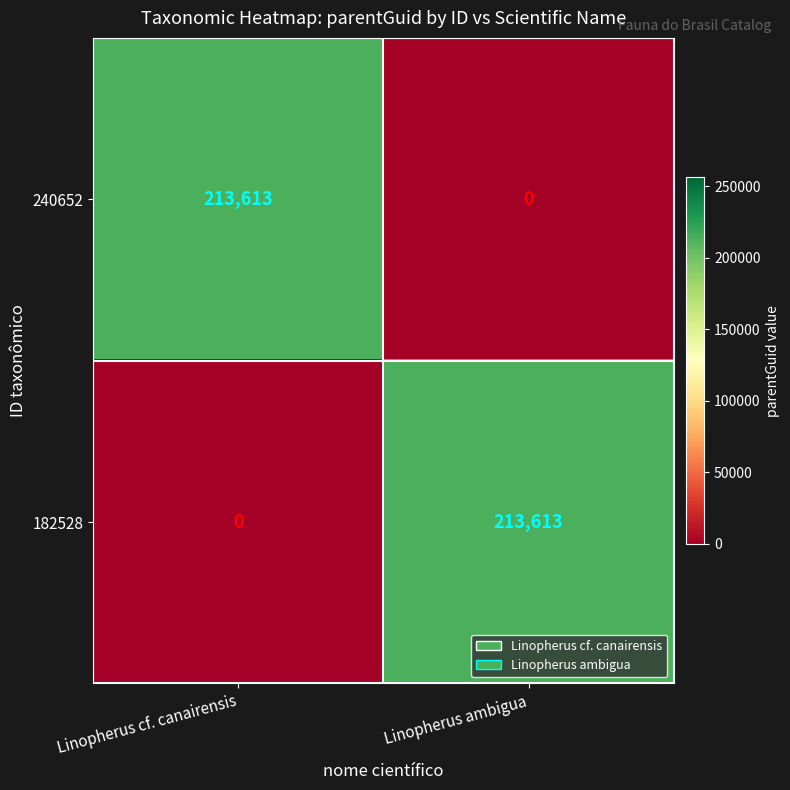

True or false: 182528 has a value of 104631 at Linopherus ambigua.

False